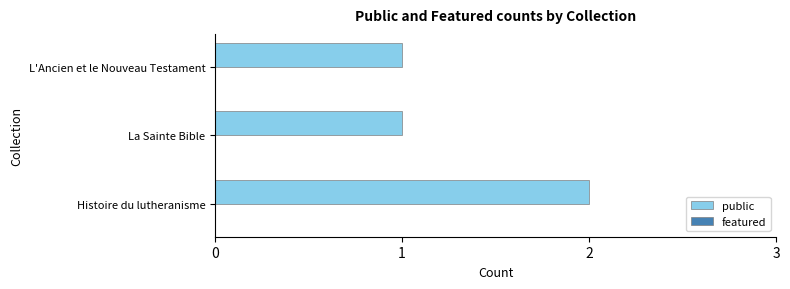

What is the sum of the values at Histoire du lutheranisme and La Sainte Bible?

3